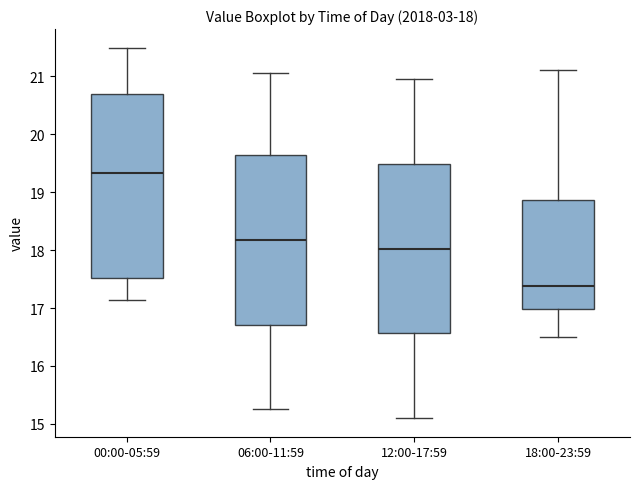

Which box is the tallest, from its lower edge to its upper edge?

00:00-05:59